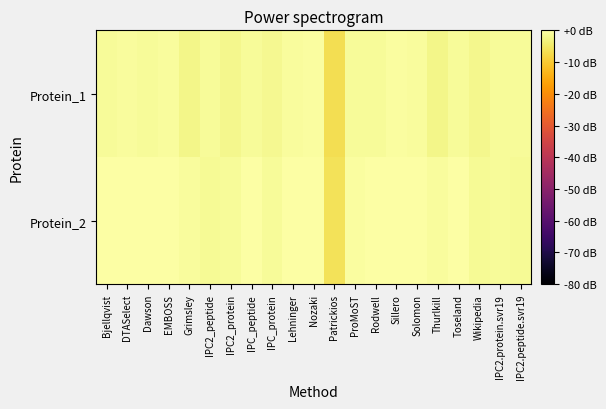

Reading right to left, what are all the values shown in this chart?

Protein_1: IPC2.peptide.svr19=-1.0	IPC2.protein.svr19=-1.2	Wikipedia=-2.0	Toseland=-1.2	Thurlkill=-2.3	Solomon=-0.9	Sillero=-0.5	Rodwell=-1.1	ProMoST=-1.2	Patrickios=-6.6	Nozaki=-0.5	Lehninger=-0.9	IPC_protein=-1.8	IPC_peptide=-0.9	IPC2_protein=-2.0	IPC2_peptide=-1.0	Grimsley=-2.3	EMBOSS=-0.8	Dawson=-1.1	DTASelect=-0.9	Bjellqvist=-1.0
Protein_2: IPC2.peptide.svr19=-1.4	IPC2.protein.svr19=-1.1	Wikipedia=-1.4	Toseland=-0.2	Thurlkill=-0.8	Solomon=-0.2	Sillero=0.0	Rodwell=-0.2	ProMoST=-0.6	Patrickios=-5.9	Nozaki=-0.1	Lehninger=-0.0	IPC_protein=-1.0	IPC_peptide=0.0	IPC2_protein=-1.1	IPC2_peptide=-1.4	Grimsley=-0.9	EMBOSS=0.0	Dawson=-0.2	DTASelect=-0.3	Bjellqvist=-0.2